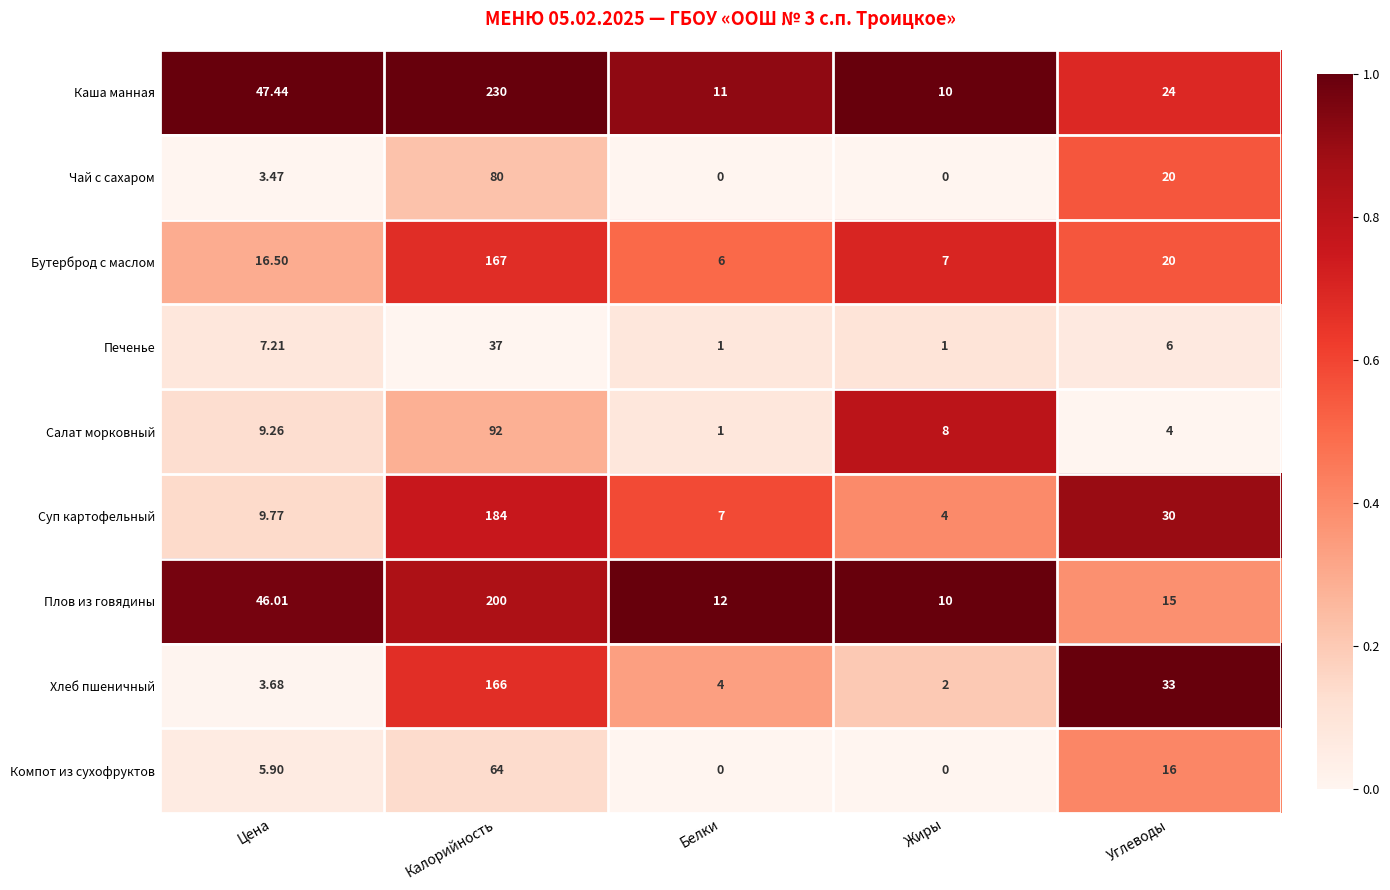

At which label does Бутерброд с маслом reach its peak?

Калорийность